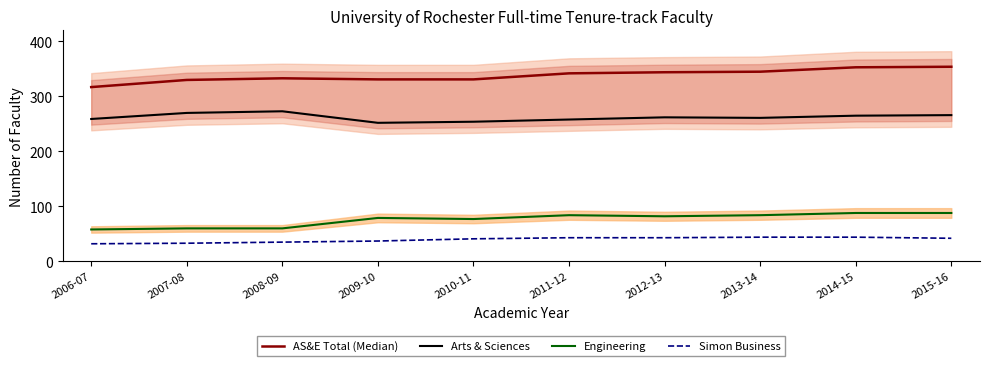

At how many categories does at least one series exceed 36?

10